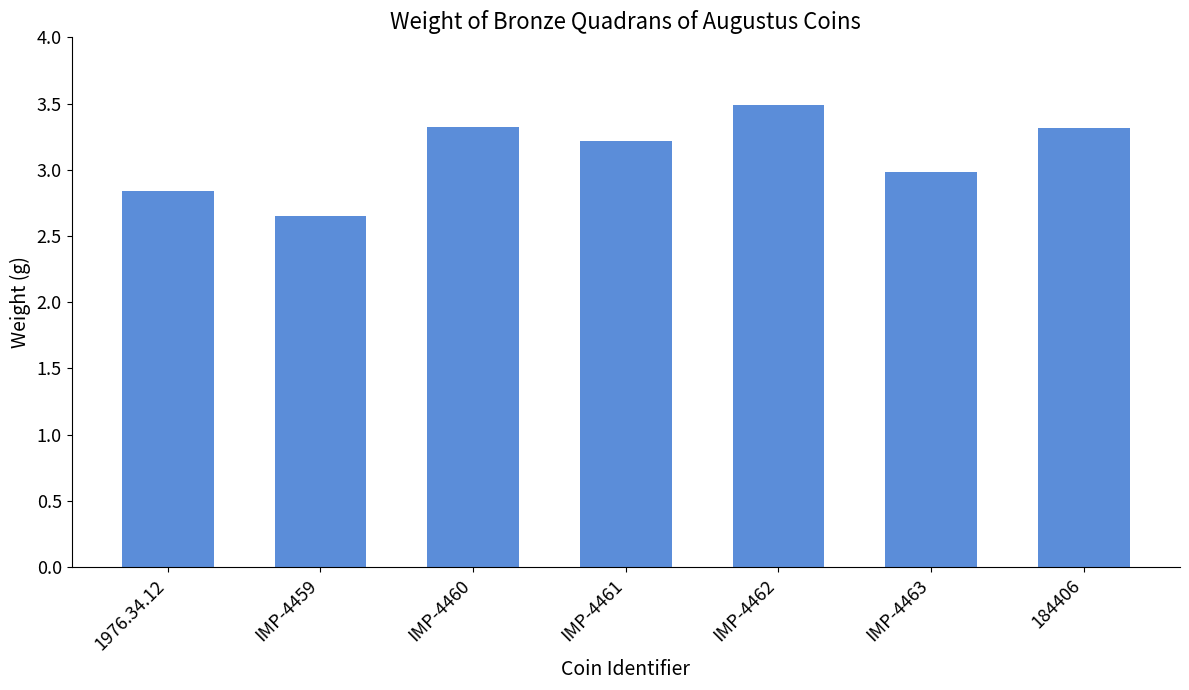

True or false: the data shows 3.3 at 184406.

True